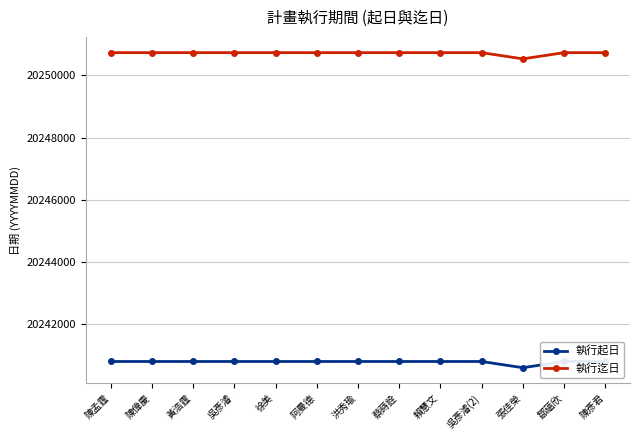

Is this an area chart (filled region under the line)?

No